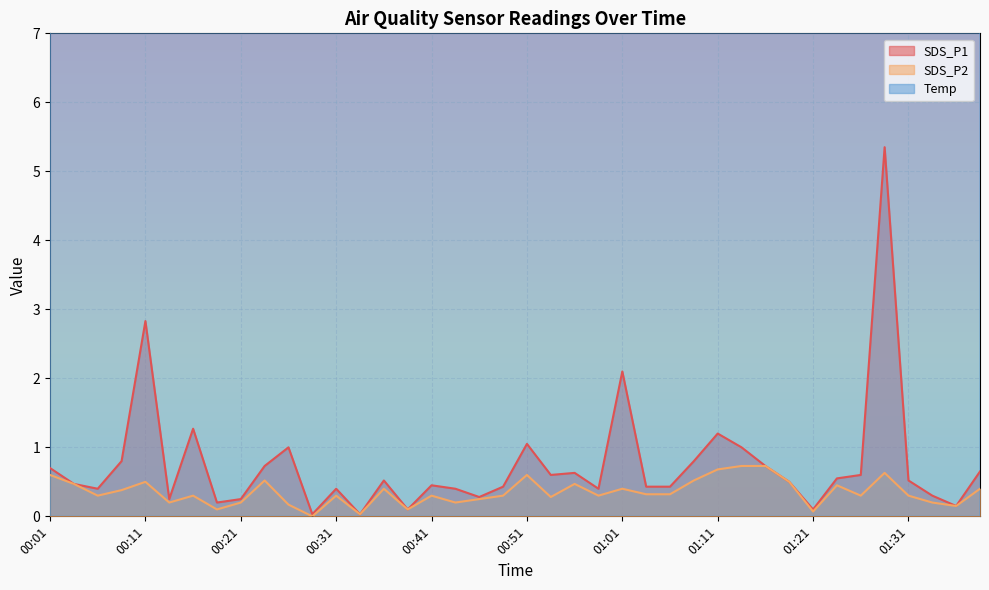

How many series are shown in this chart?

3